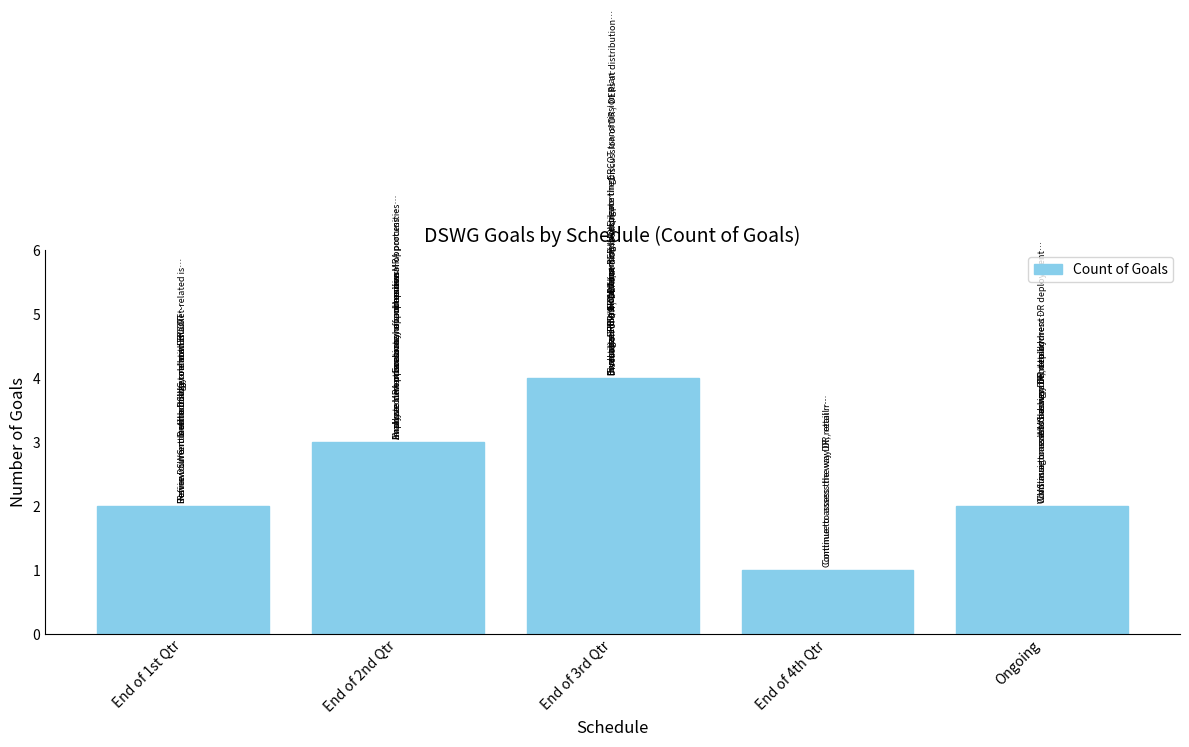

Is it true that the value at End of 2nd Qtr is 5?

False